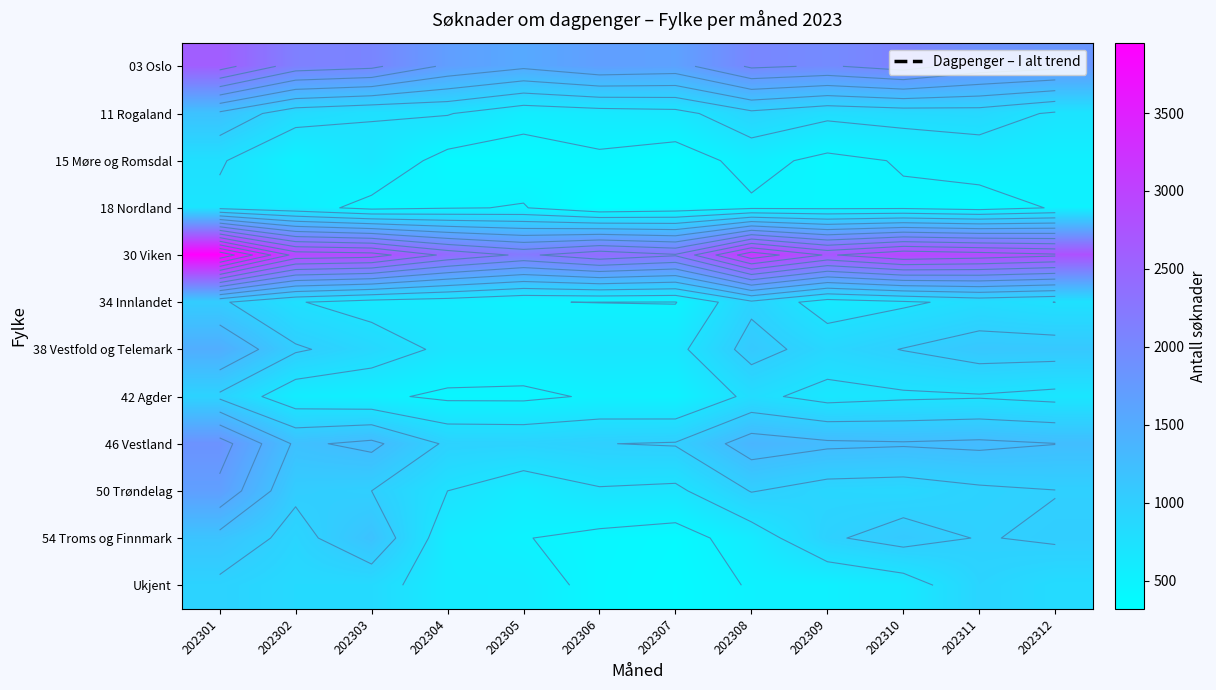

Which category has the highest value across all series?

202301